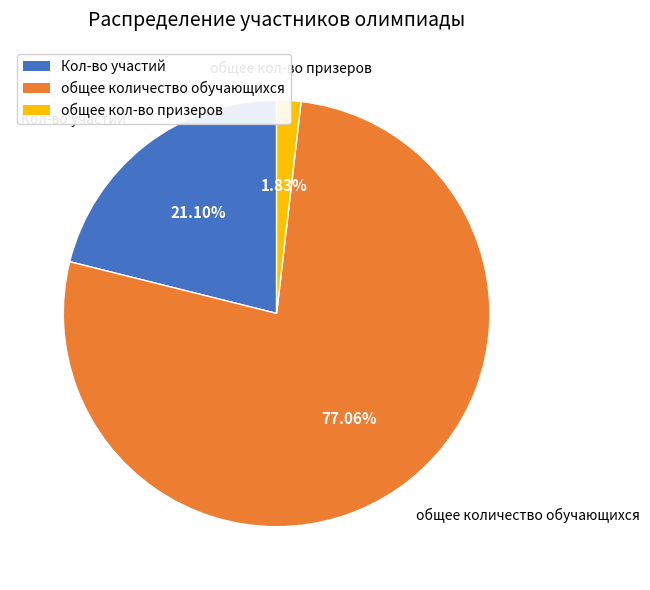

Is there any slice that represents more than half of the pie?

Yes